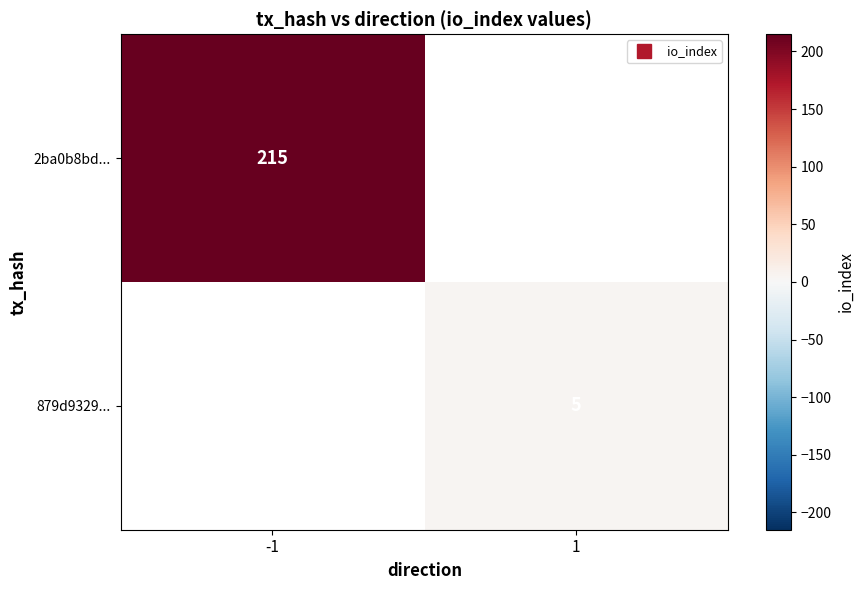

How many data points does each series have?

2